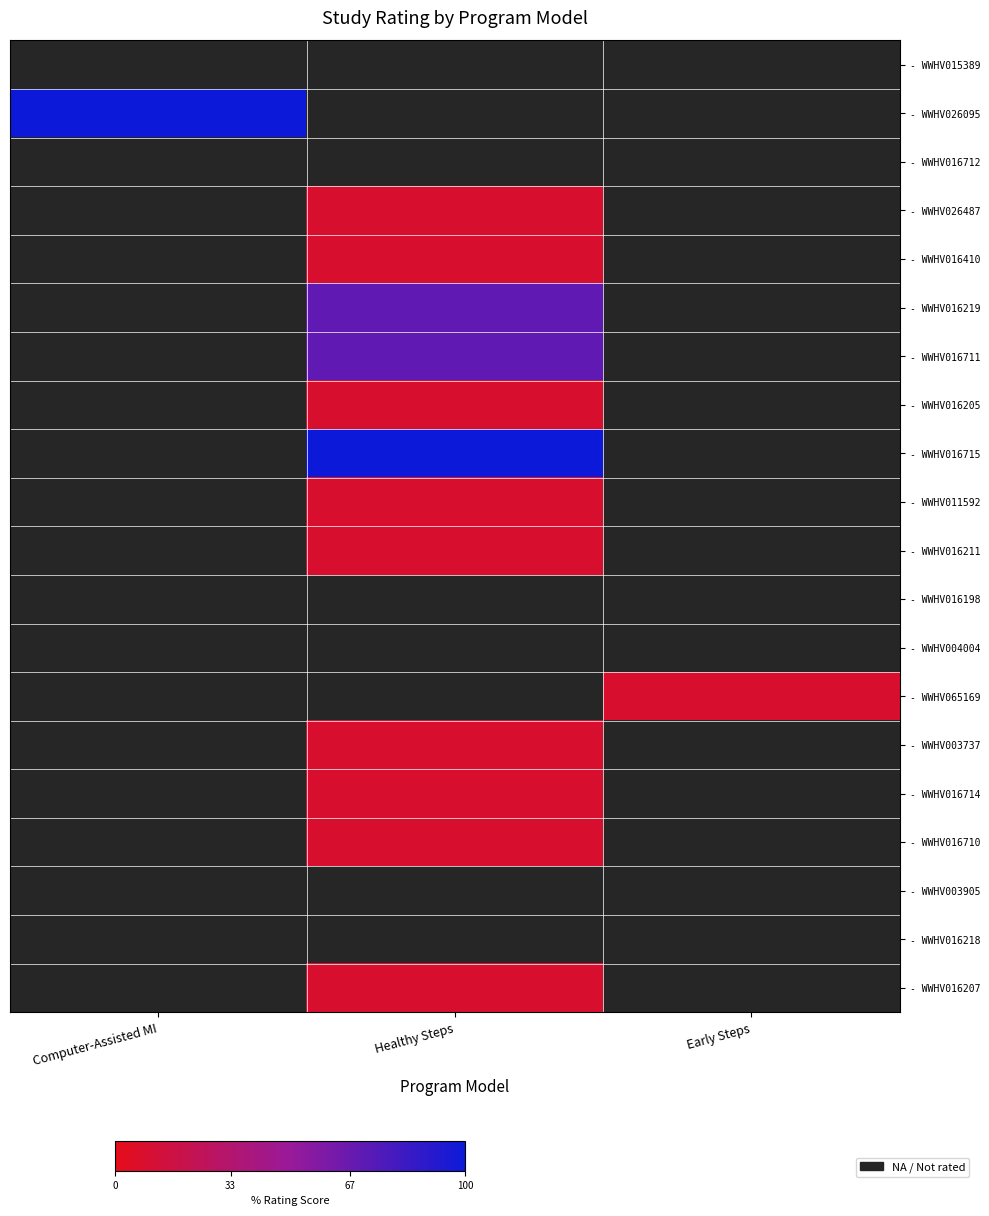

How many categories are shown in the chart?

3